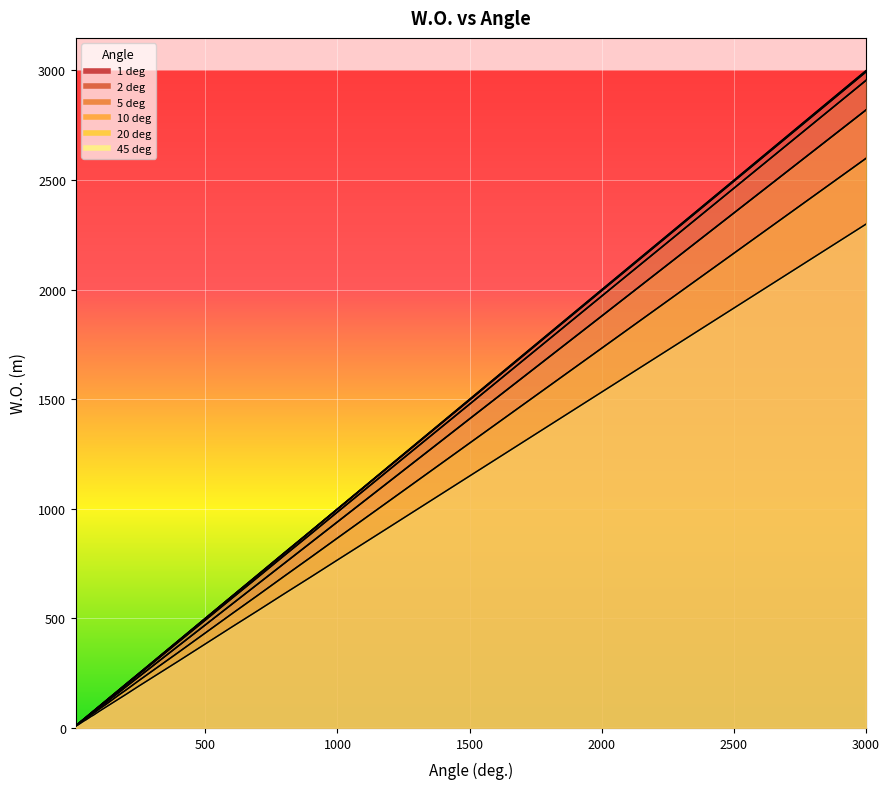

What is the value of the 5 deg point at the 14th from the left?

148